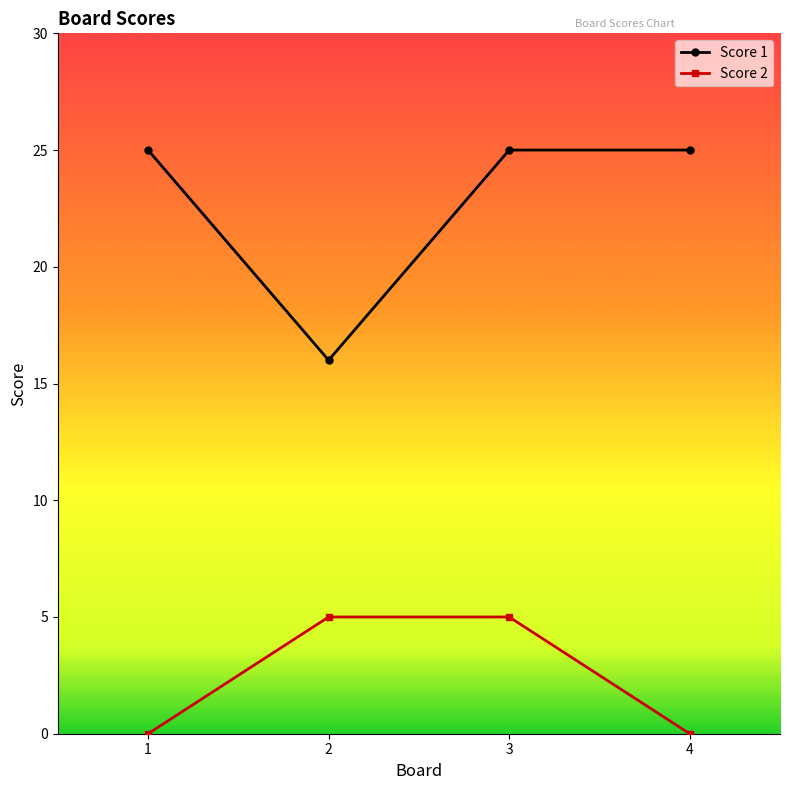

Reading left to right, extract all data points from this chart.

Score 1: 1=25	2=16	3=25	4=25
Score 2: 1=0	2=5	3=5	4=0